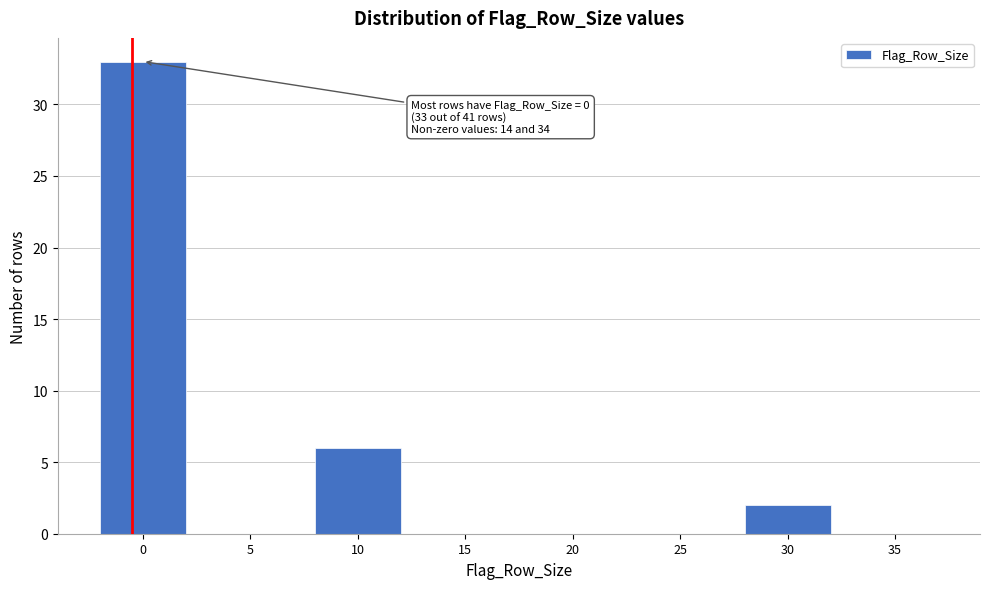

Reading left to right, what are all the values shown in this chart?

0=33	5=0	10=6	15=0	20=0	25=0	30=2	35=0